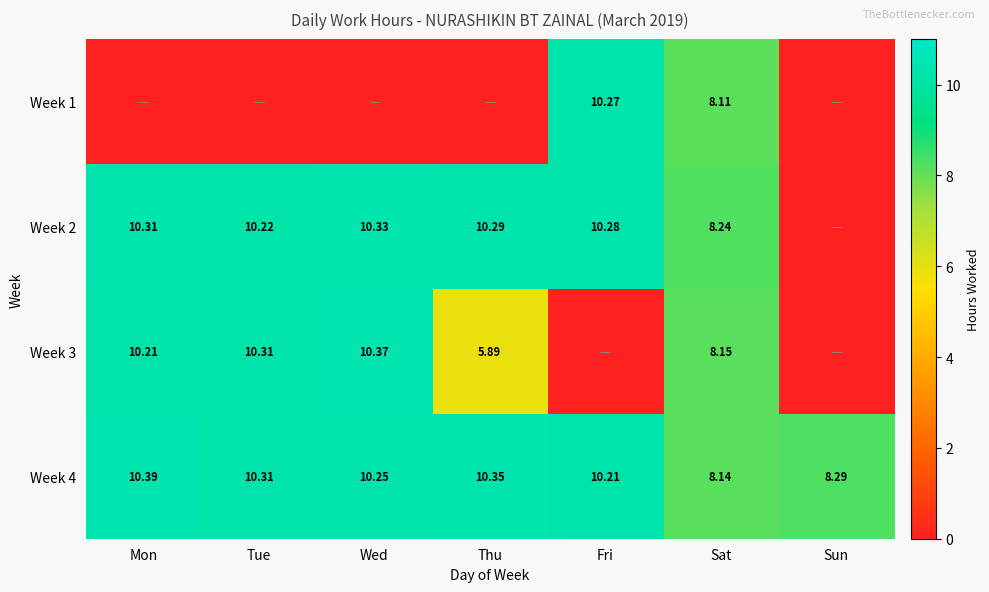

List the labels in order of Week 4 value, smallest first.

Sat, Sun, Fri, Wed, Tue, Thu, Mon